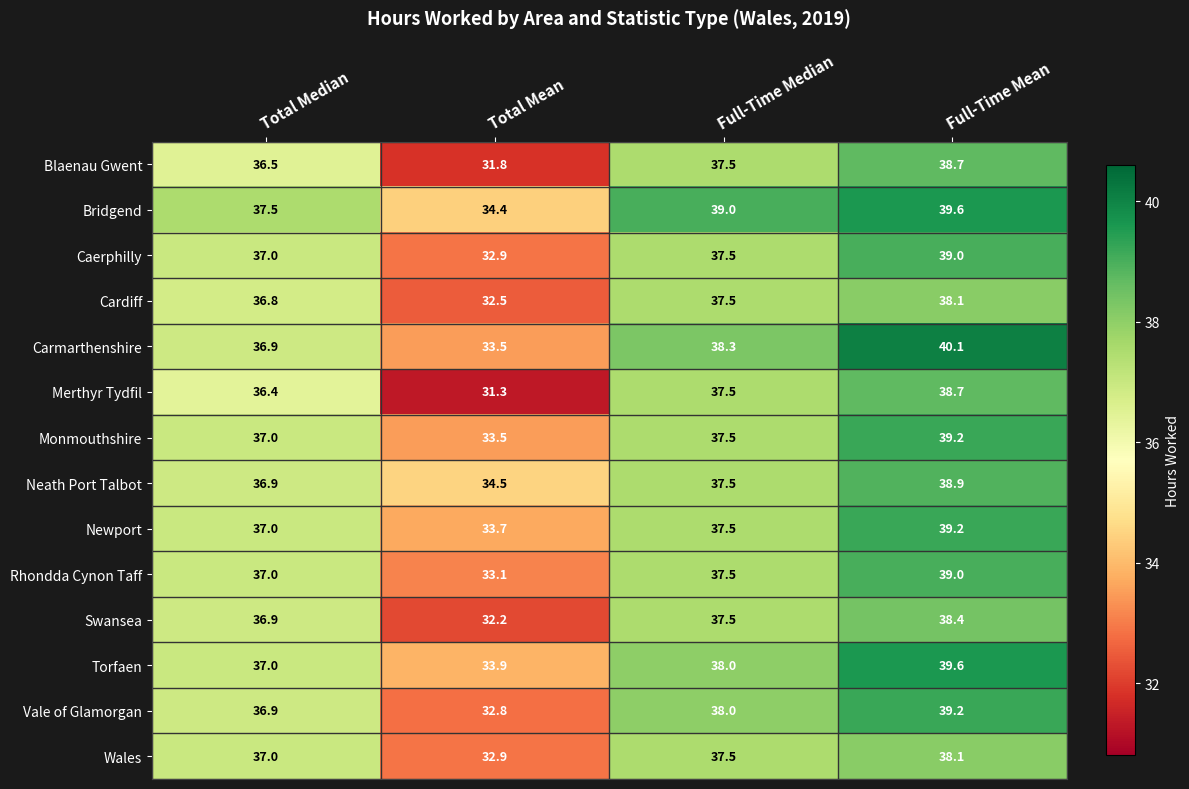

Which label corresponds to the smallest value in the chart?

Total Mean